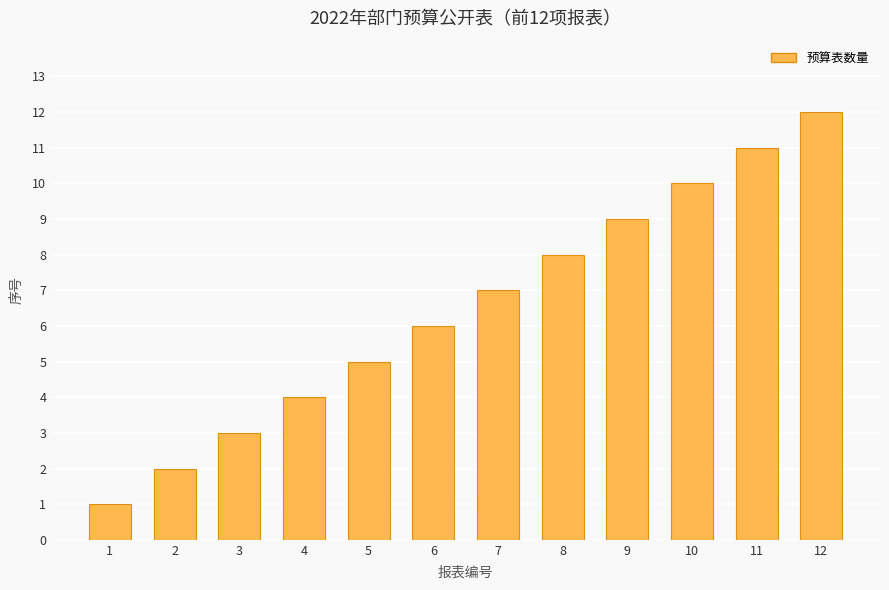

Count the number of data series in this chart.

1